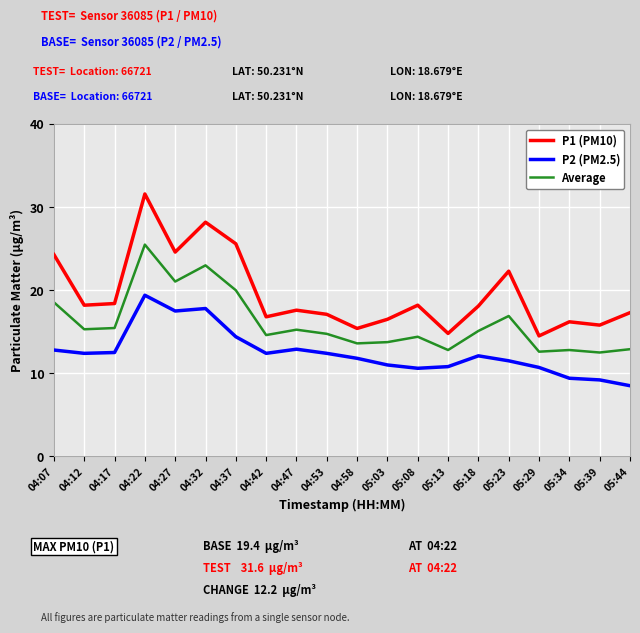

What position from the right is 04:37?

14